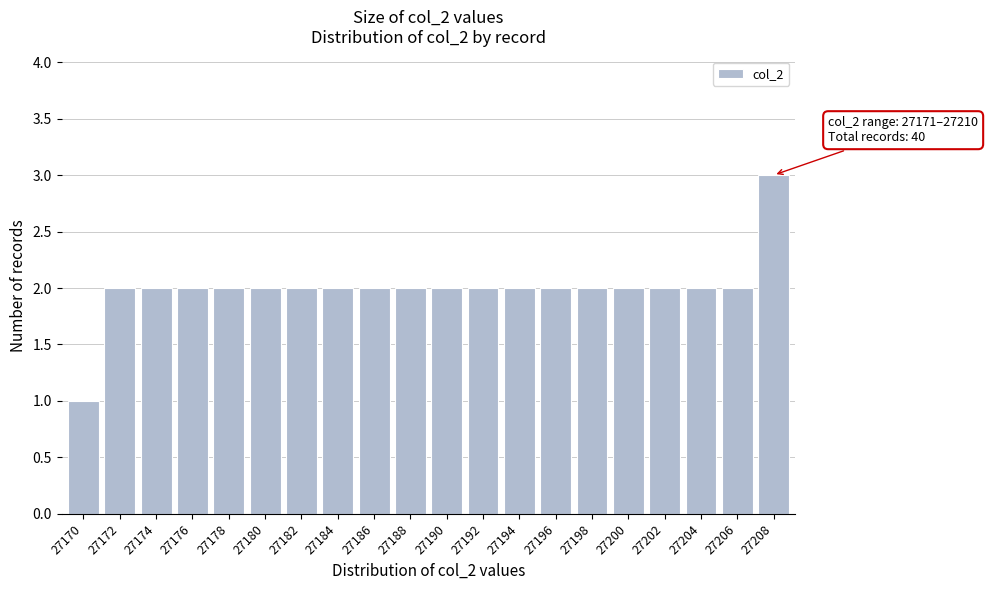

Reading left to right, extract all data points from this chart.

1	2	2	2	2	2	2	2	2	2	2	2	2	2	2	2	2	2	2	3